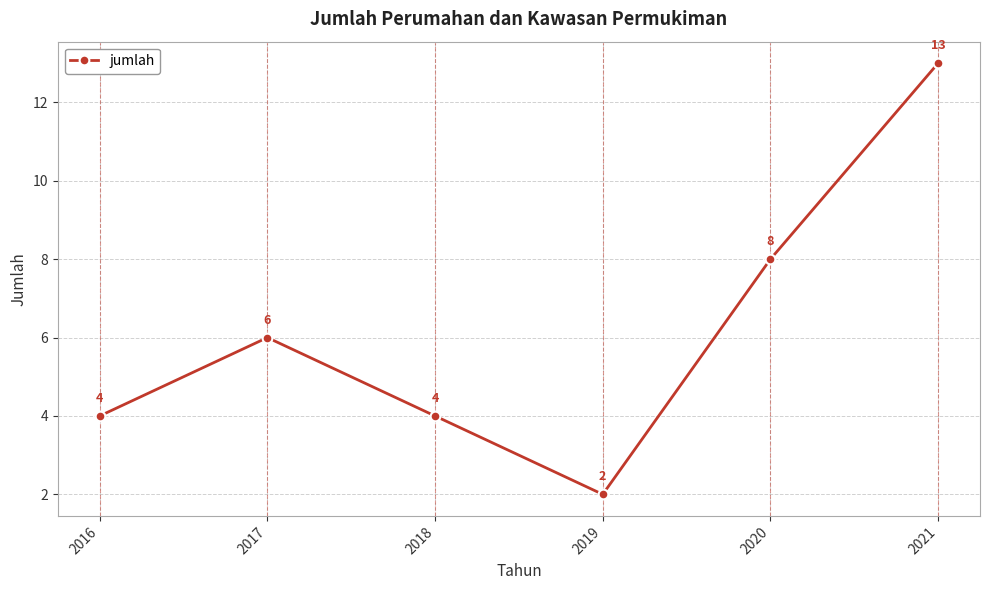

Which has a higher value, 2016 or 2021?

2021